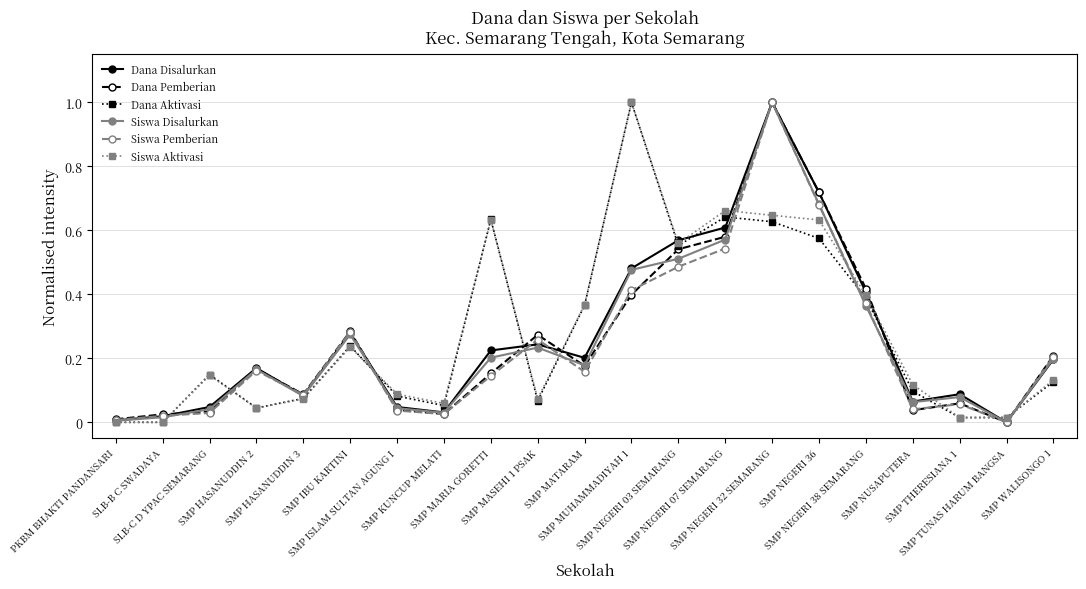

True or false: Siswa Aktivasi has more than 1 interior local peaks.

True